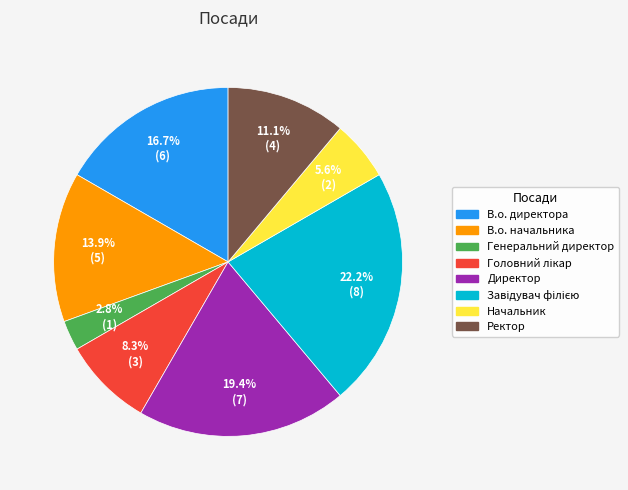

How many segments does this pie chart have?

8